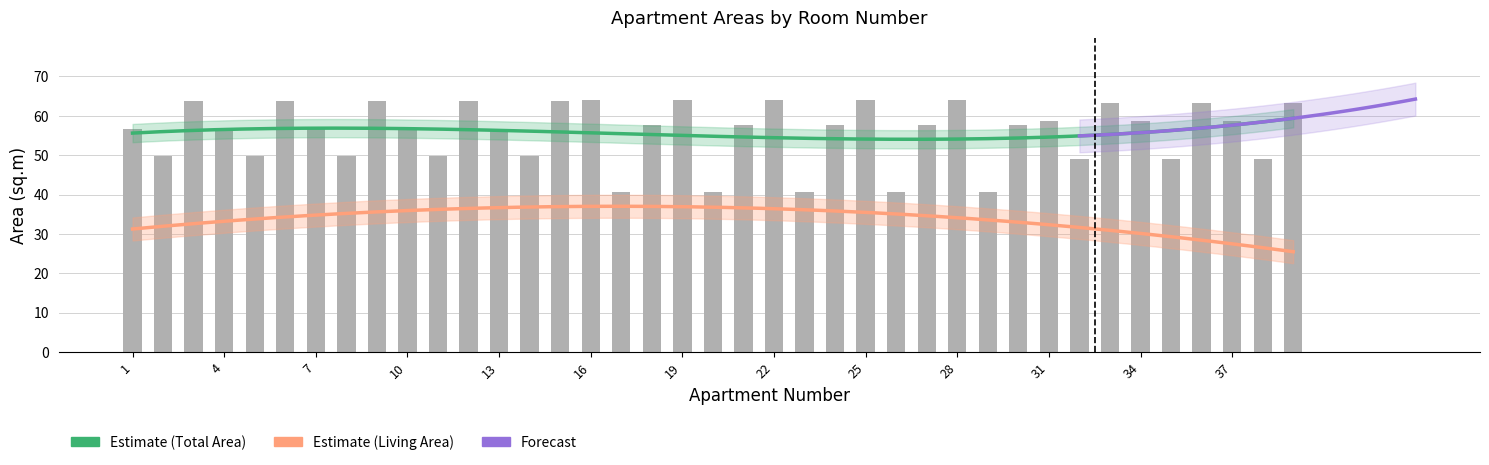

Which category has the lowest value across all series?

17